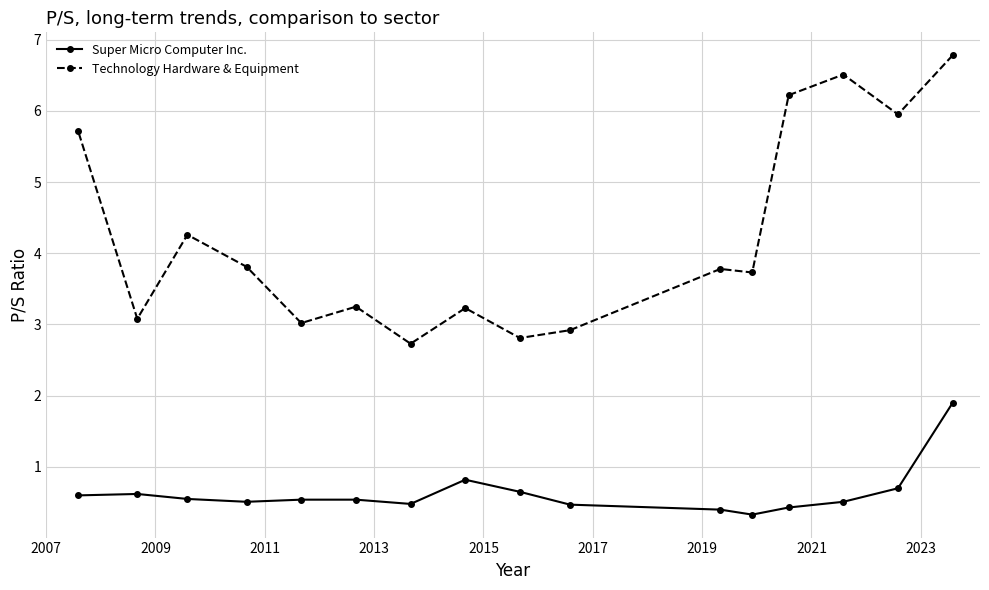

What is the value of the Technology Hardware & Equipment point at the 8th from the left?

3.2